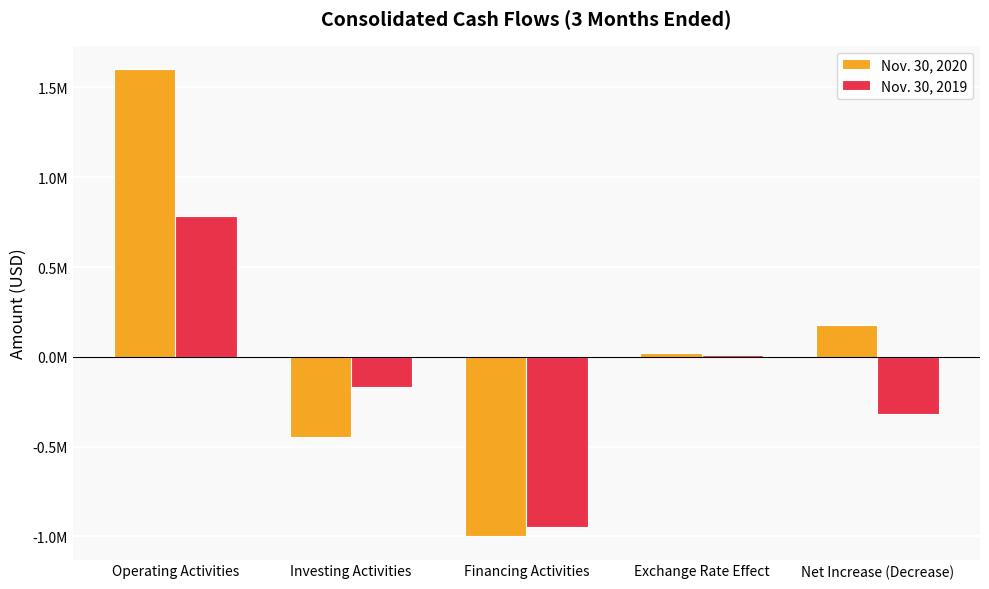

What is the sum of the Nov. 30, 2020 values at Exchange Rate Effect and Net Increase (Decrease)?

200359